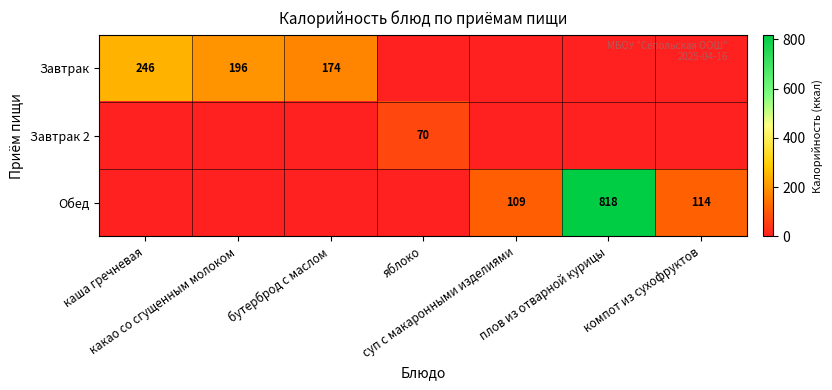

What is the maximum value for Завтрак 2?

70